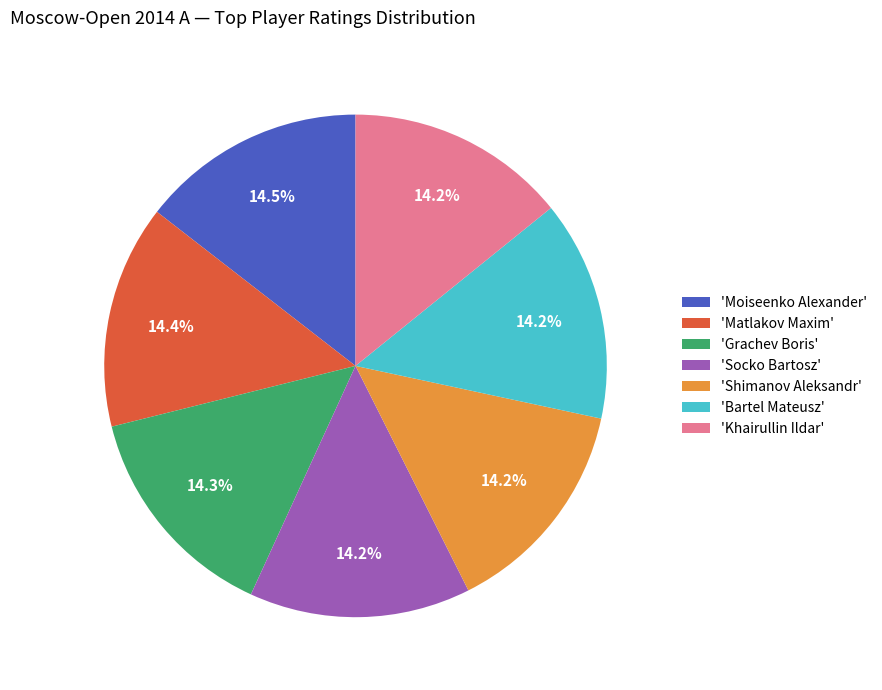

What percentage do 'Bartel Mateusz' and 'Socko Bartosz' together represent?

28.4%